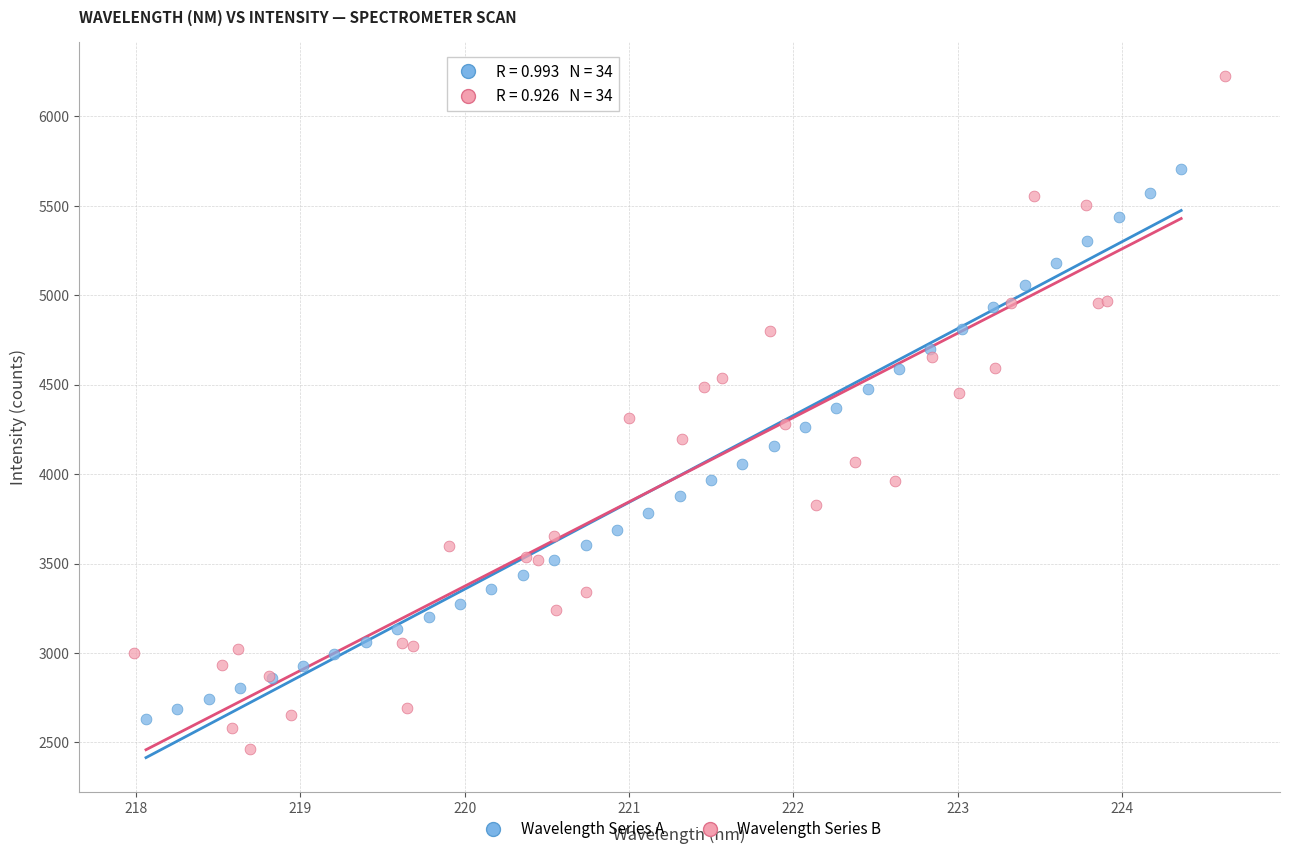

Which series contains the lowest Y value?

Wavelength Series B